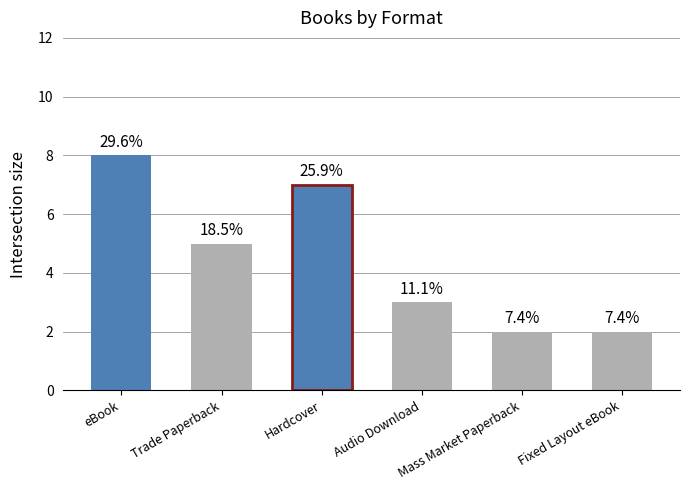

What is the smallest value displayed?

2